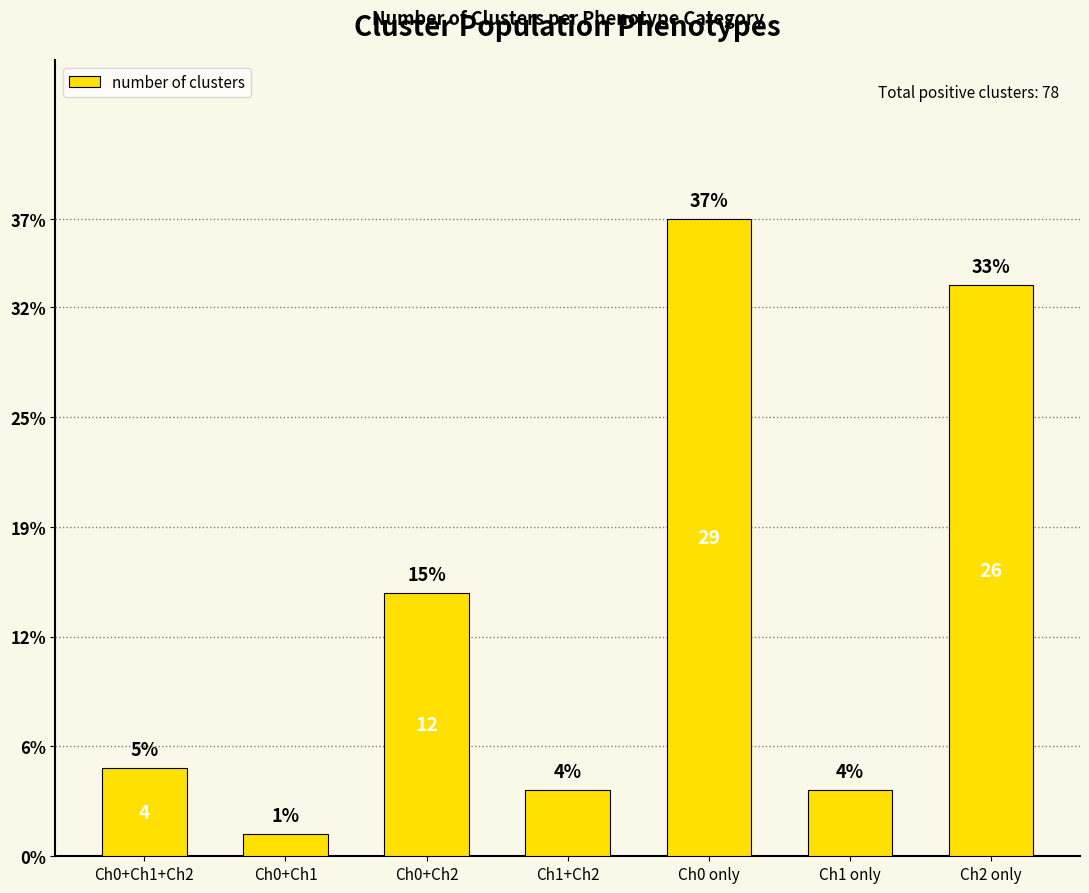

What position from the left is Ch0+Ch1?

2